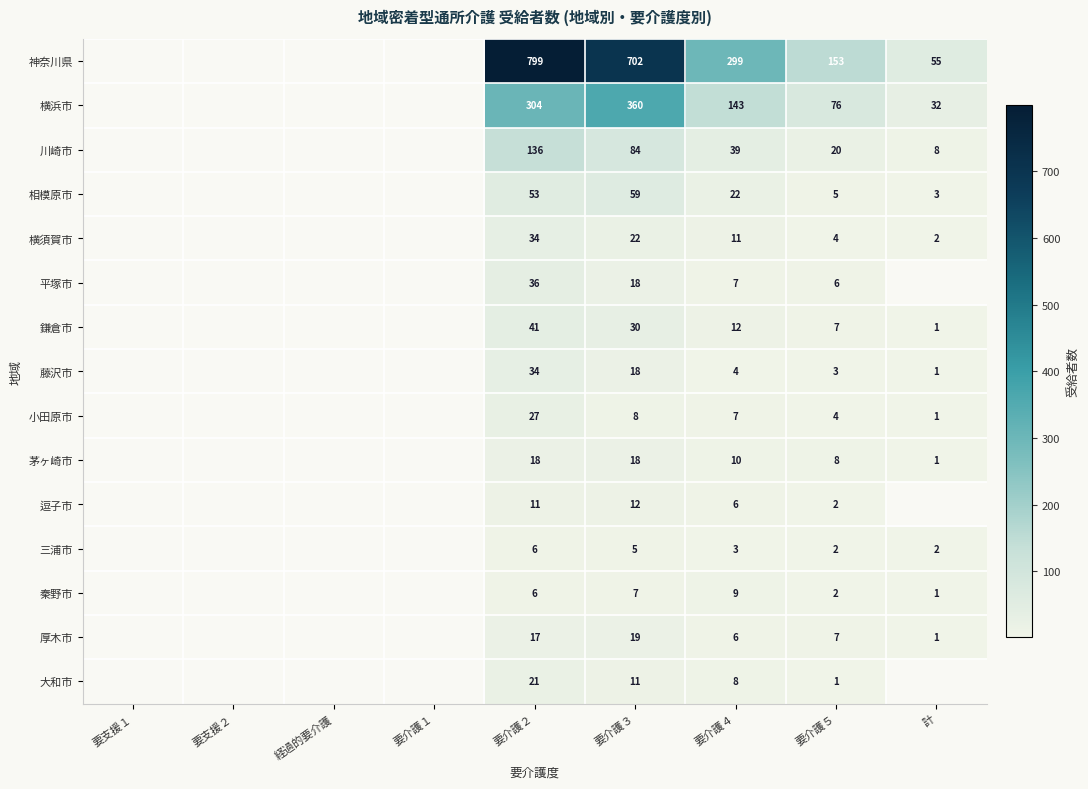

What is the difference between the highest and lowest values at 要介護３?

697